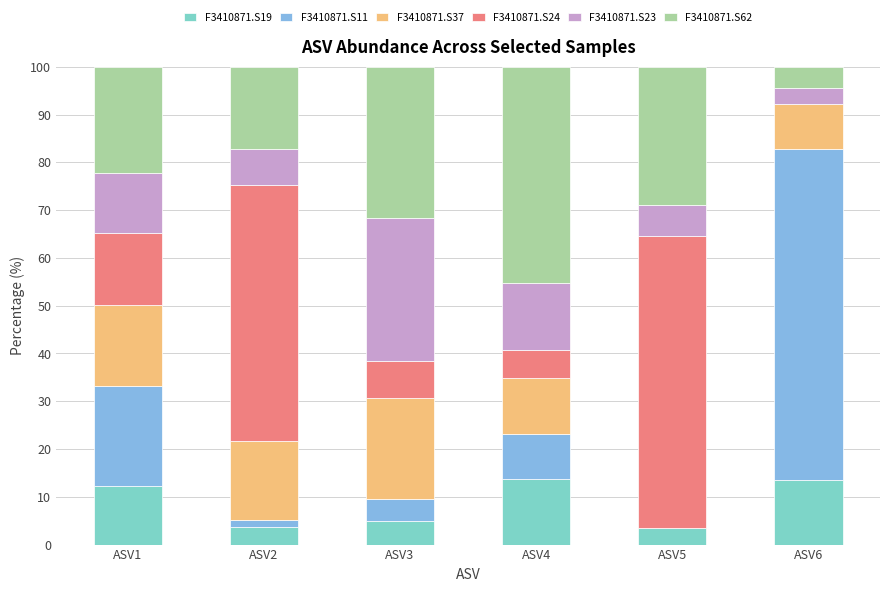

What is the total value across all series at ASV6?

100.0